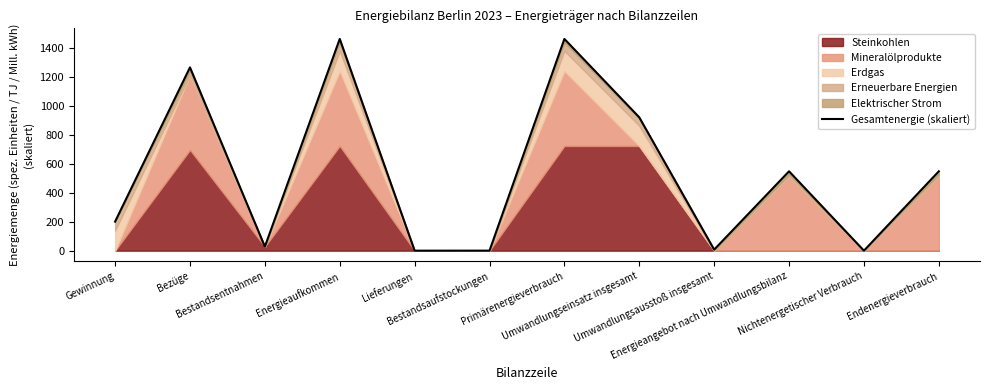

How many interior local peaks (higher than both neighbors) does the data have?

4